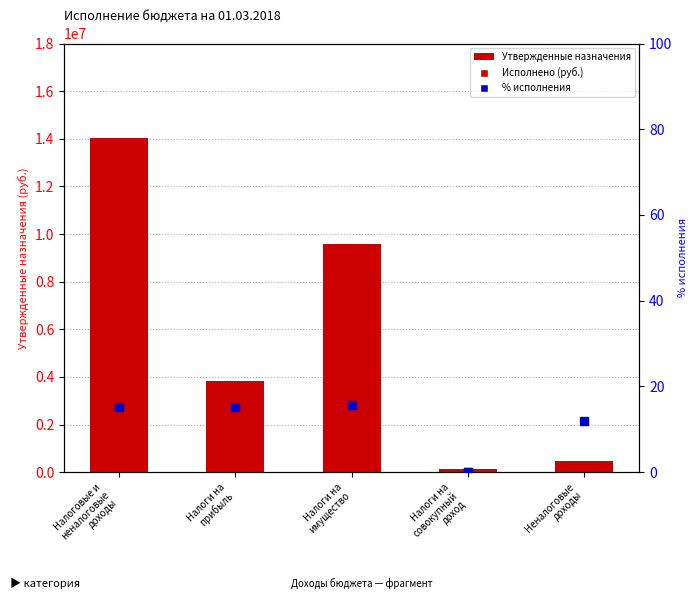

What is the maximum value shown in the chart?

14022700